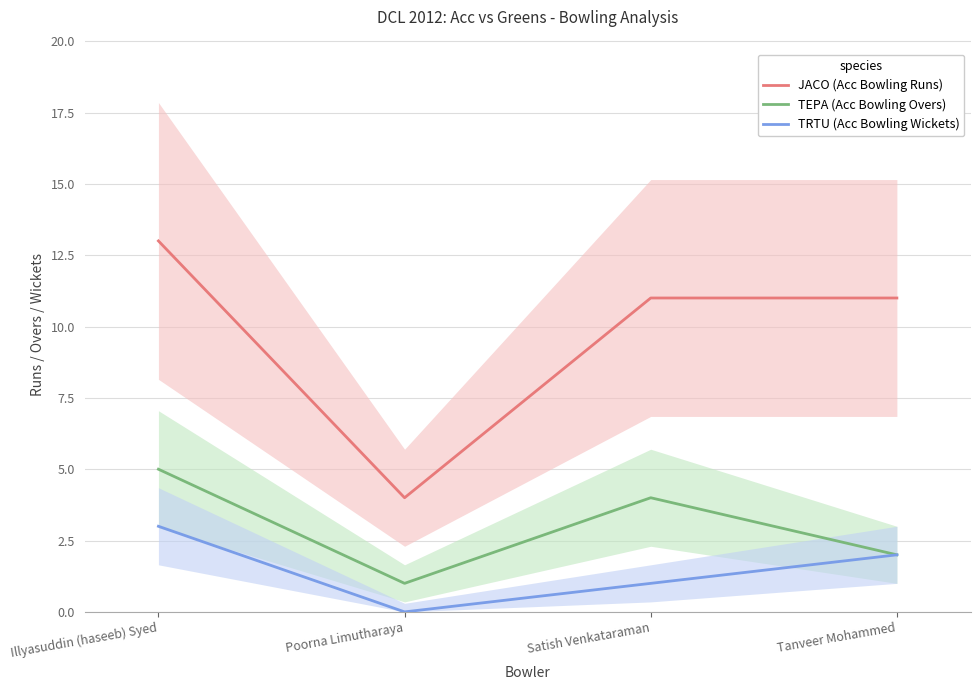

What is the lowest value of the TEPA (Acc Bowling Overs) series?

1